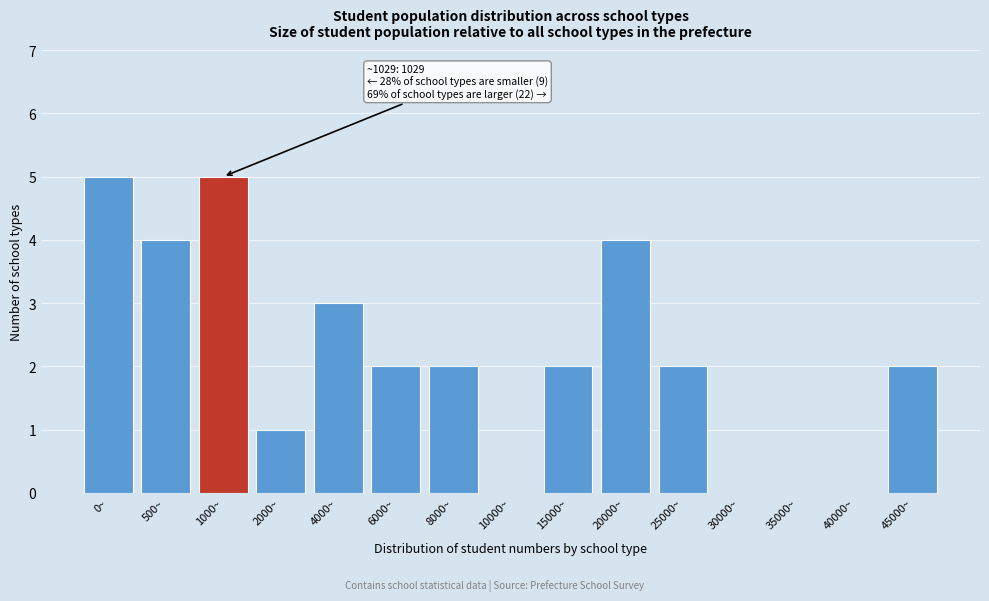

Reading left to right, list all the values displayed in this chart.

0~=5	500~=4	1000~=5	2000~=1	4000~=3	6000~=2	8000~=2	10000~=0	15000~=2	20000~=4	25000~=2	30000~=0	35000~=0	40000~=0	45000~=2